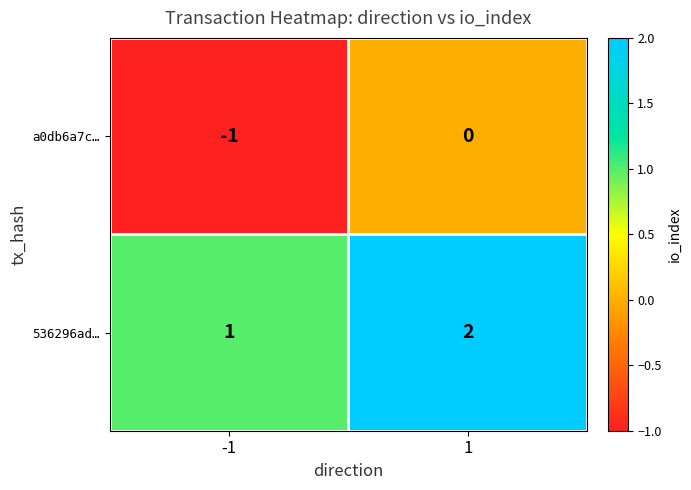

True or false: a0db6a7c… has a value of -1 at -1.

True